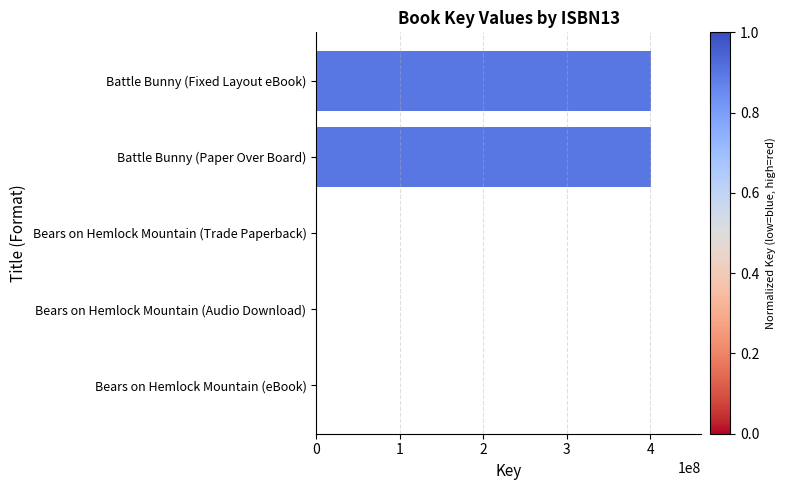

Is it true that the value at Battle Bunny (Paper Over Board) is 268690162?

False